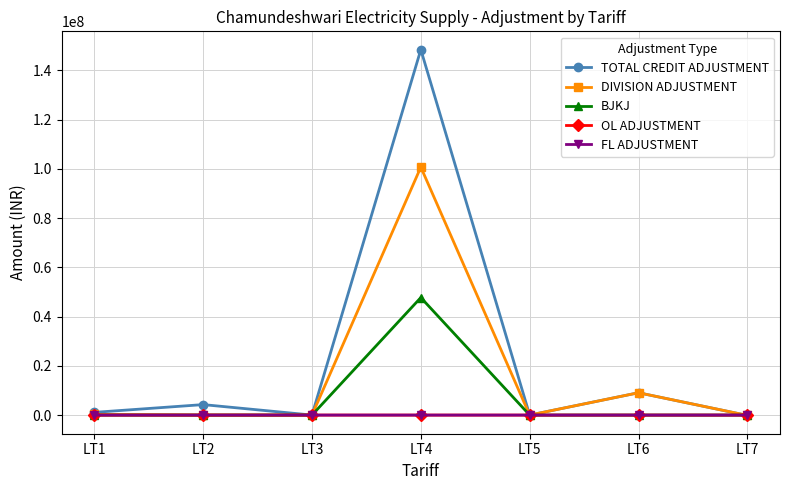

What is the average value of the FL ADJUSTMENT series?

262.8